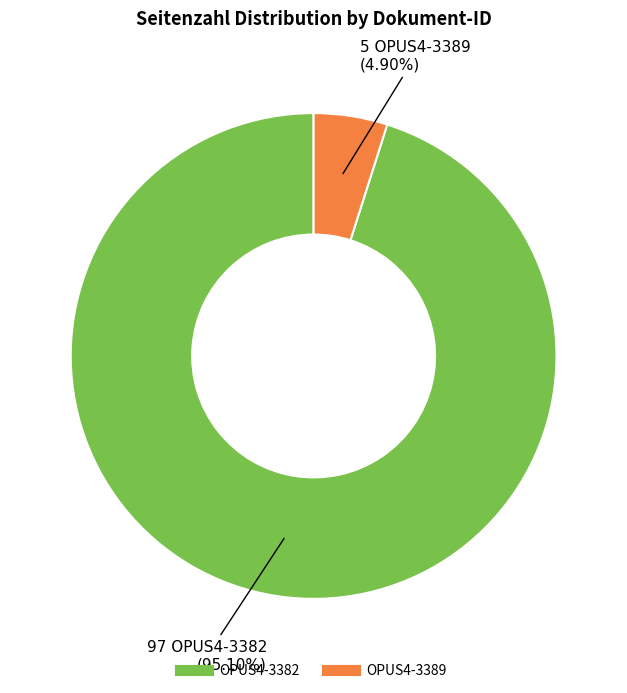

What is the majority slice?

OPUS4-3382